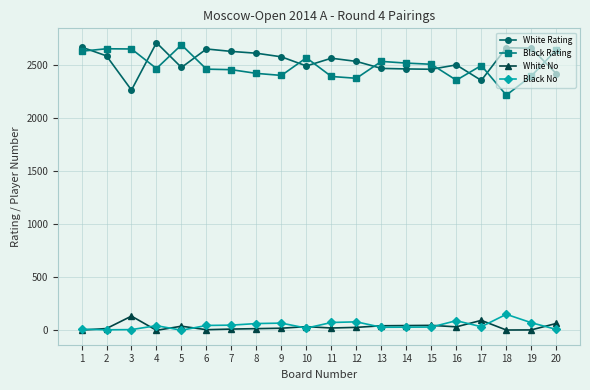

Where does the White Rating series first go above 2564?

1